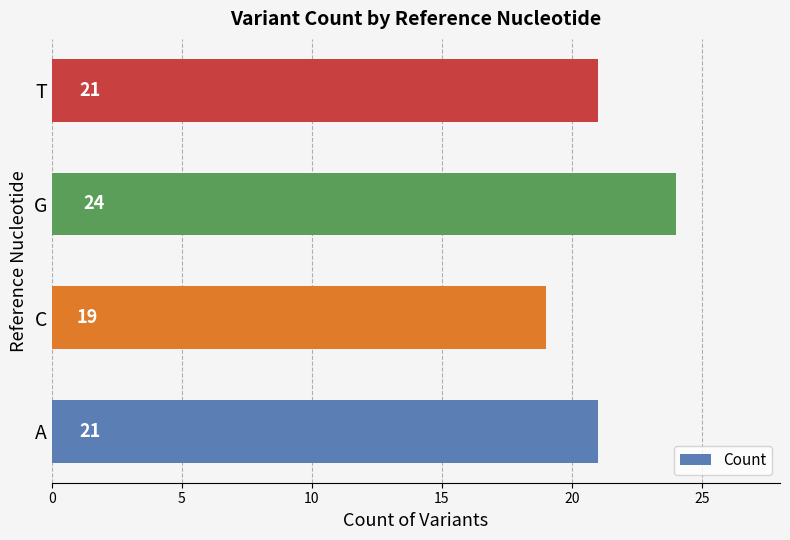

Which has a higher value, G or C?

G